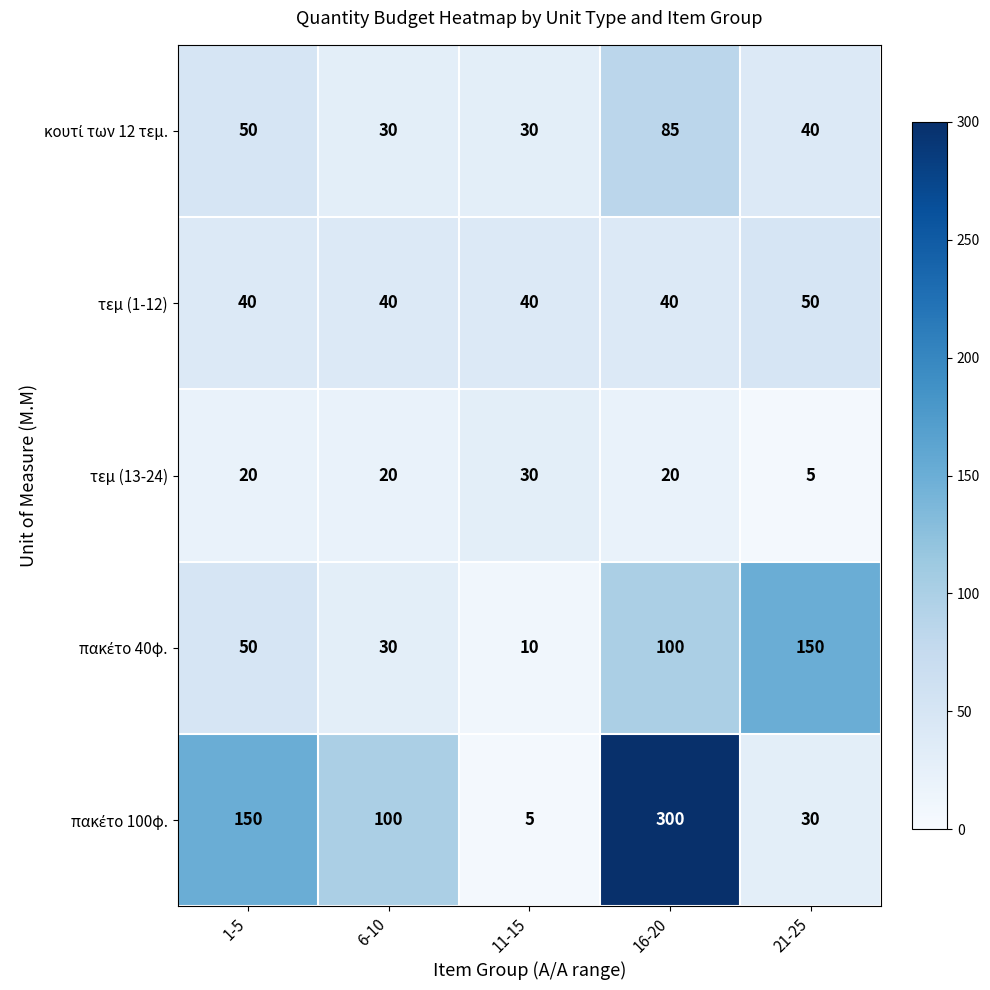

How many data points does each series have?

5